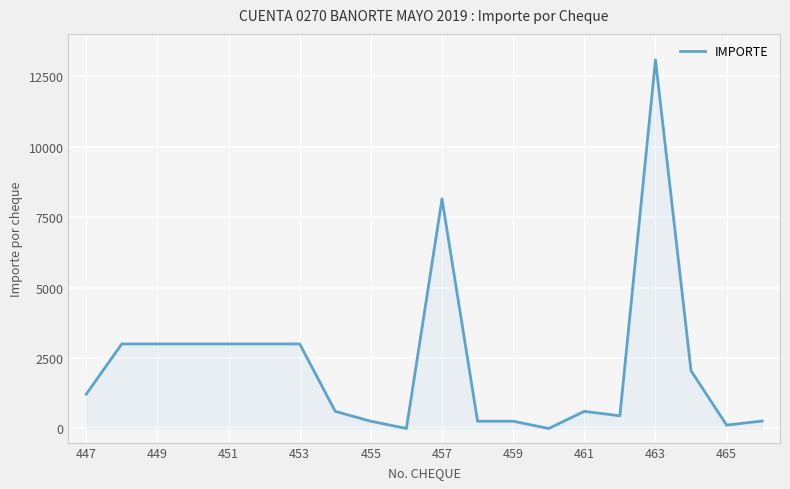

Does the chart have visible grid lines?

Yes